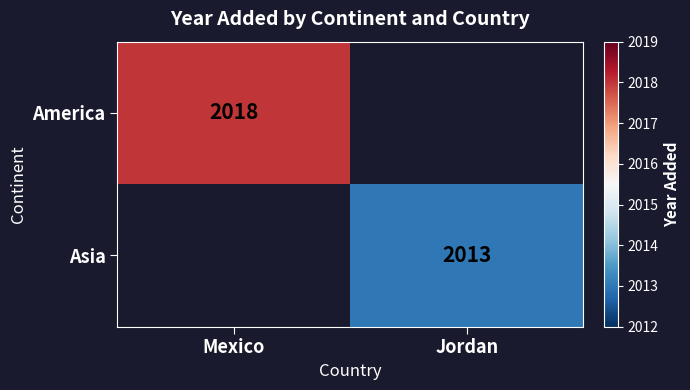

The value of America at Mexico is 3105. True or false?

False